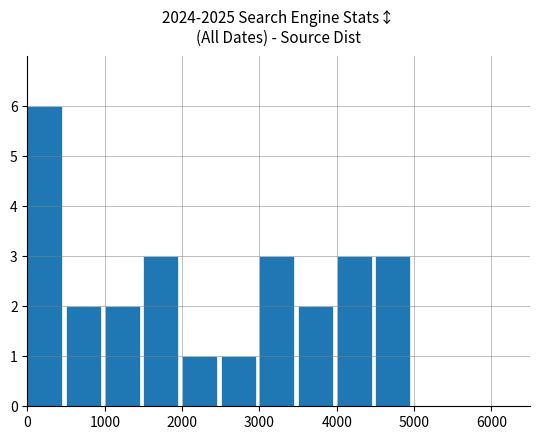

What is the sum of all values?

26